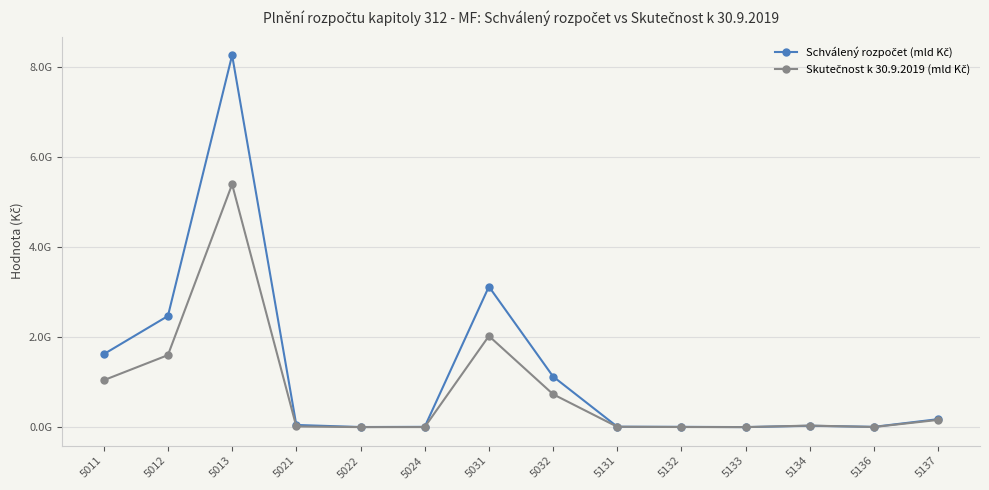

Is this an area chart (filled region under the line)?

No